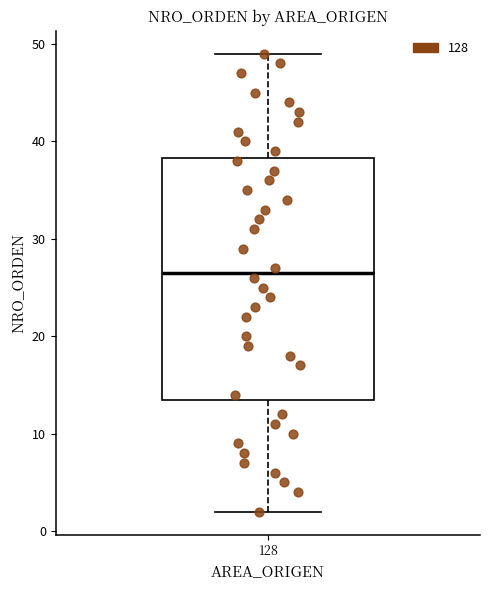

Where does the upper whisker of the box at x = 128 end on the y-axis? The values are not printed on the chart, so give them approximately, as read against the axis.

49